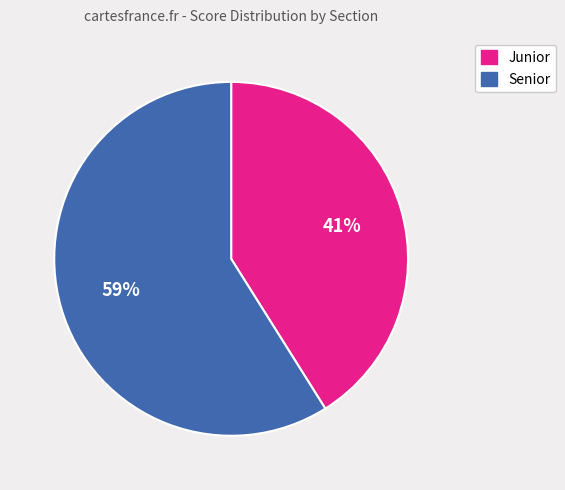

The Junior slice represents 34% of the pie. True or false?

False